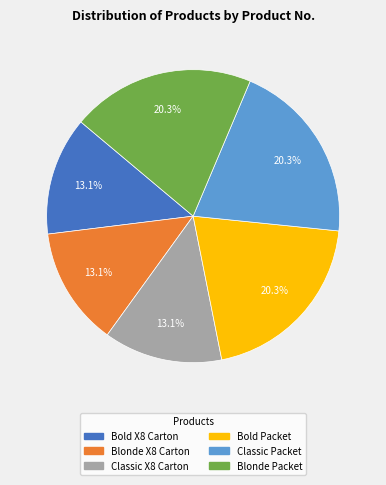

Is there any slice that represents more than half of the pie?

No